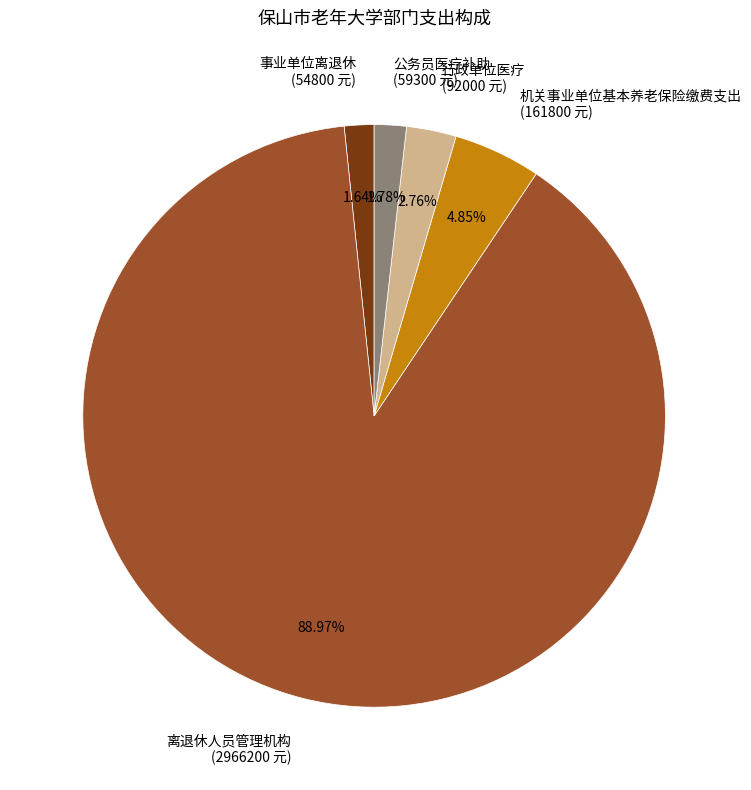

Which has a higher value, 离退休人员管理机构 (2966200 元) or 行政单位医疗 (92000 元)?

离退休人员管理机构 (2966200 元)